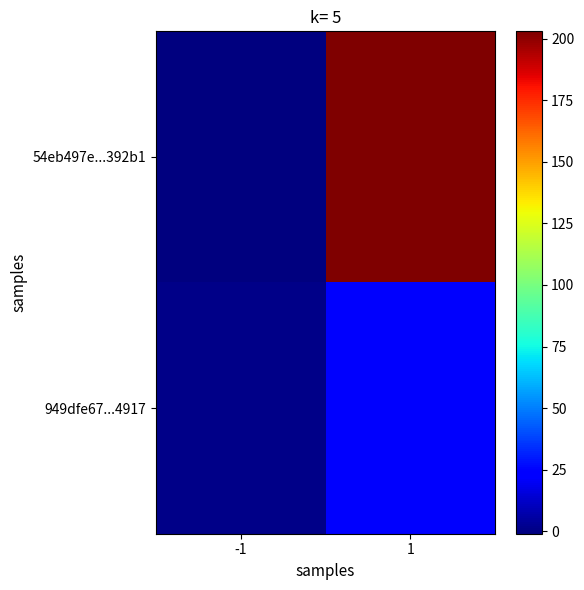

Which series has the largest total across all categories?

54eb497e...392b1